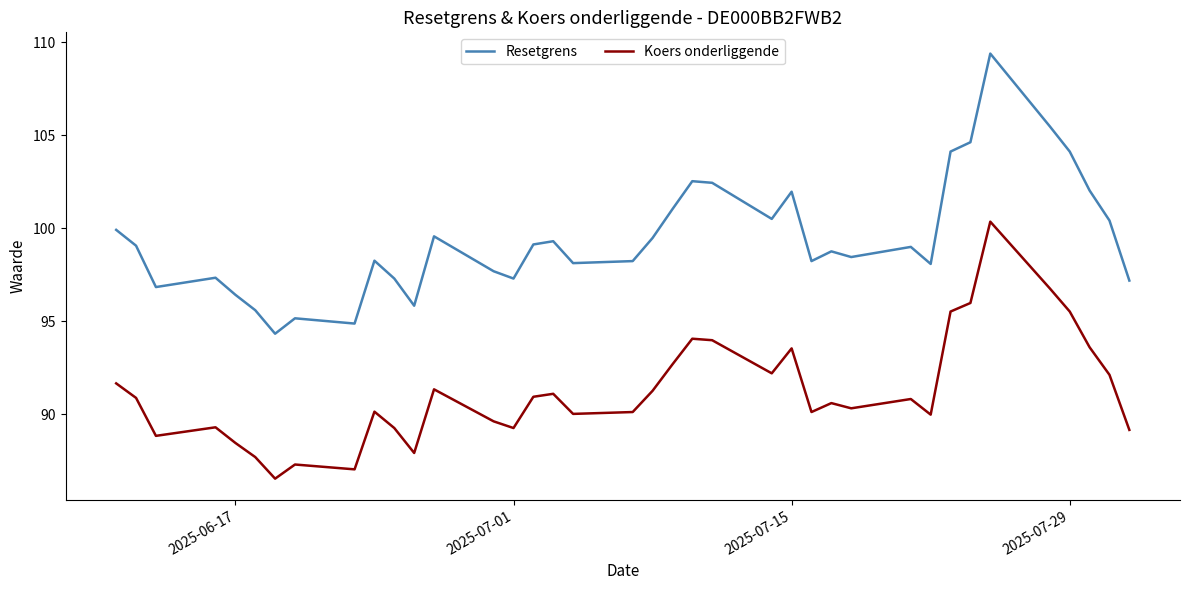

True or false: Koers onderliggende and Resetgrens cross at least once.

False